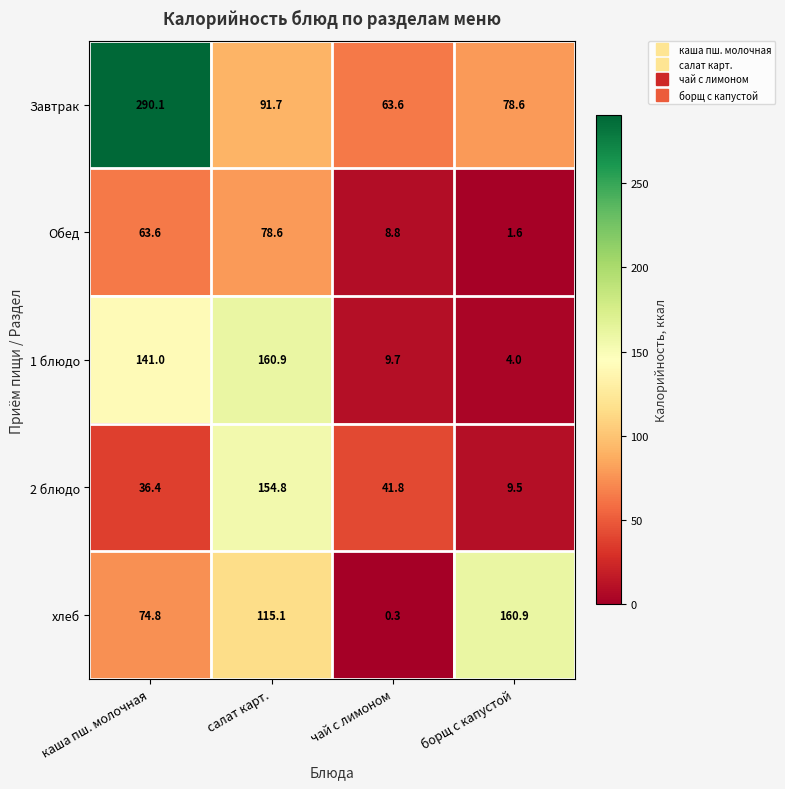

What is the highest value of the Завтрак series?

290.1